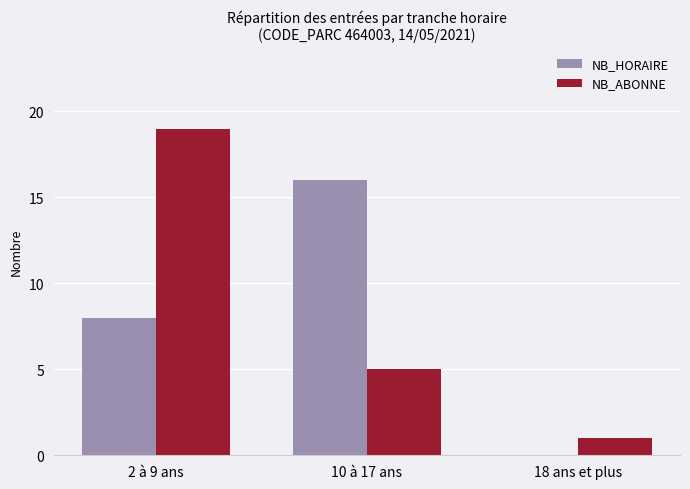

Is the value of NB_ABONNE at 18 ans et plus greater than the value of NB_HORAIRE at 18 ans et plus?

Yes